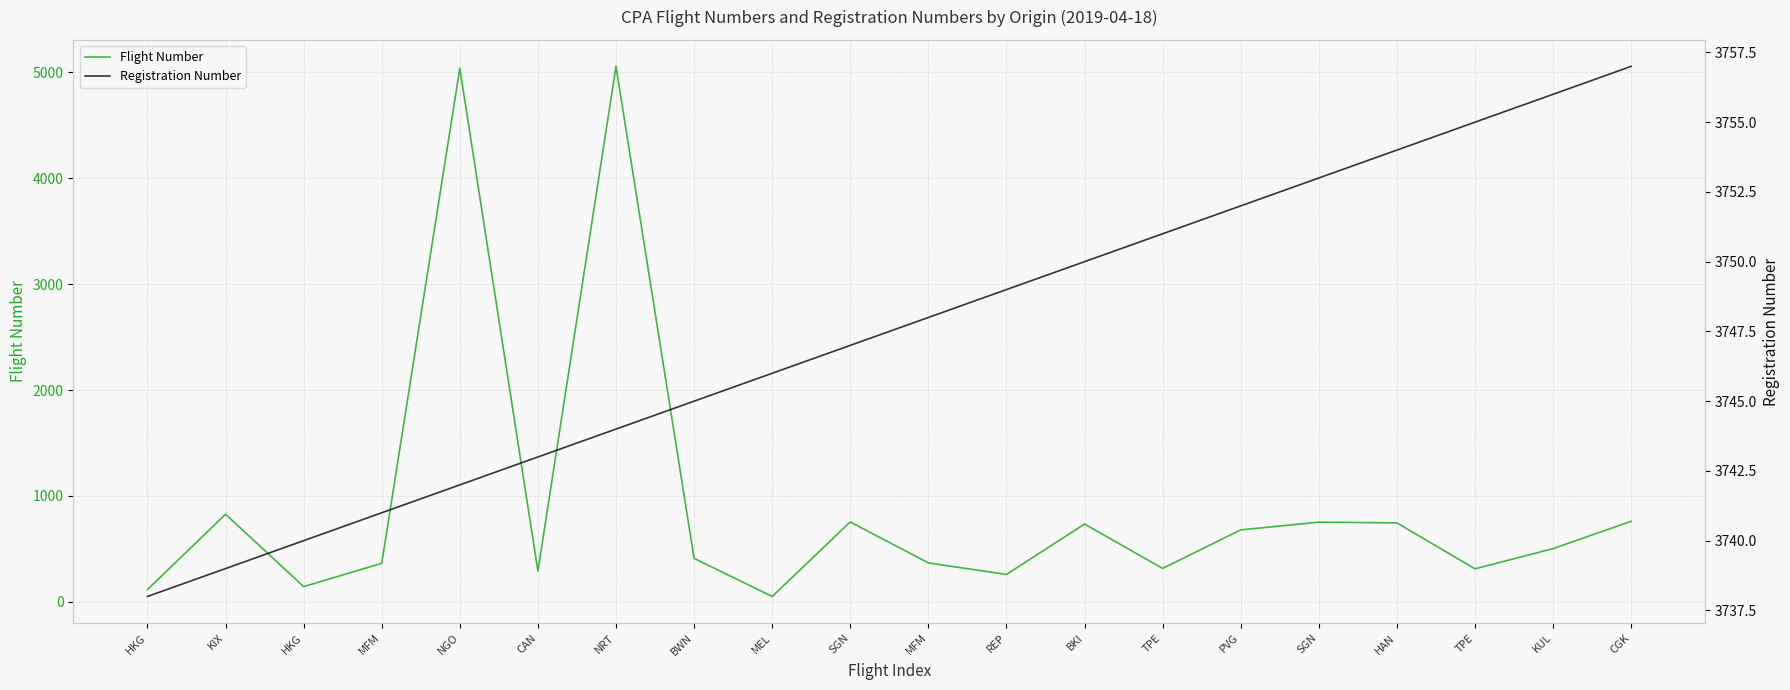

Does the chart display data point markers on the line(s)?

No